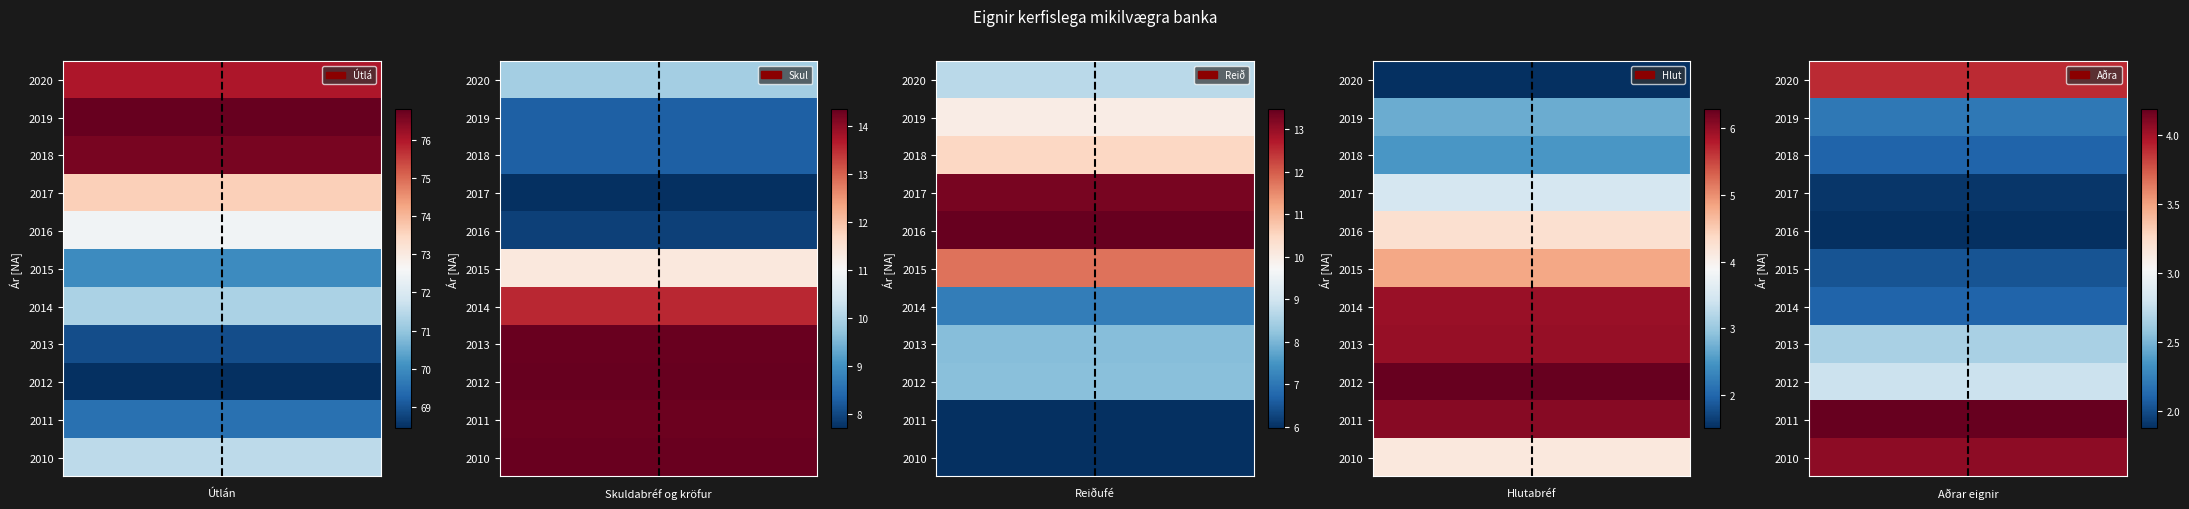

Reading left to right, list all the values displayed in this chart.

Útlán: 2010=71.5	2011=69.5	2012=68.4	2013=68.9	2014=71.3	2015=70.0	2016=72.5	2017=73.6	2018=76.6	2019=76.8	2020=76.0
Skuldabréf og kröfur: 2010=14.3	2011=14.3	2012=14.3	2013=14.3	2014=13.5	2015=11.4	2016=7.9	2017=7.7	2018=8.3	2019=8.3	2020=9.9
Reiðufé: 2010=6.0	2011=6.0	2012=8.1	2013=8.1	2014=7.1	2015=11.8	2016=13.5	2017=13.3	2018=10.5	2019=10.0	2020=8.7
Hlutabréf: 2010=4.1	2011=6.1	2012=6.3	2013=6.0	2014=6.0	2015=4.8	2016=4.3	2017=3.5	2018=2.5	2019=2.7	2020=1.5
Aðrar eignir: 2010=4.1	2011=4.2	2012=2.8	2013=2.6	2014=2.1	2015=2.0	2016=1.9	2017=1.9	2018=2.1	2019=2.2	2020=3.9